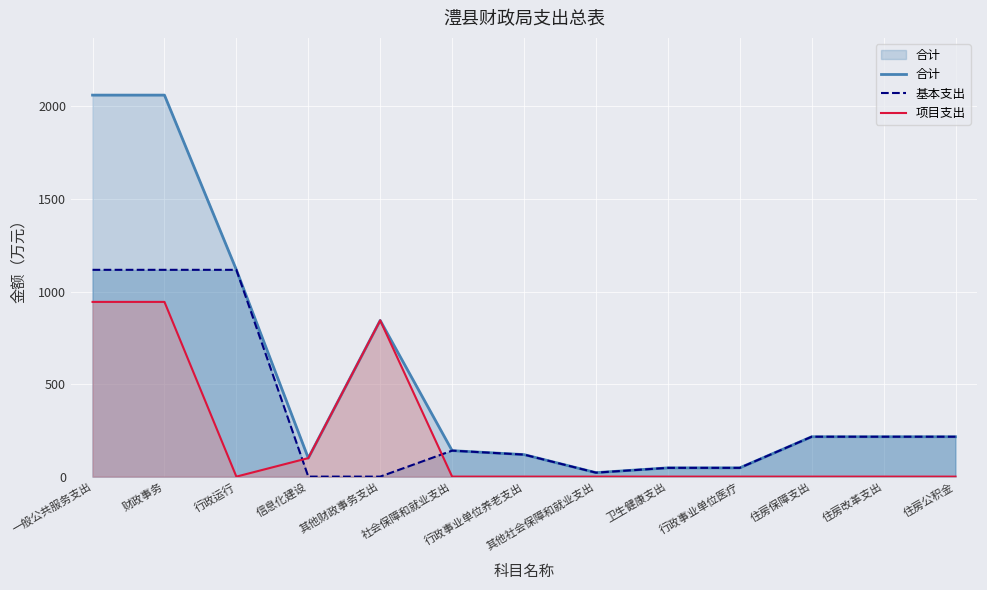

List the labels in order of 合计 value, largest first.

一般公共服务支出, 财政事务, 行政运行, 其他财政事务支出, 住房保障支出, 住房改革支出, 住房公积金, 社会保障和就业支出, 行政事业单位养老支出, 信息化建设, 卫生健康支出, 行政事业单位医疗, 其他社会保障和就业支出